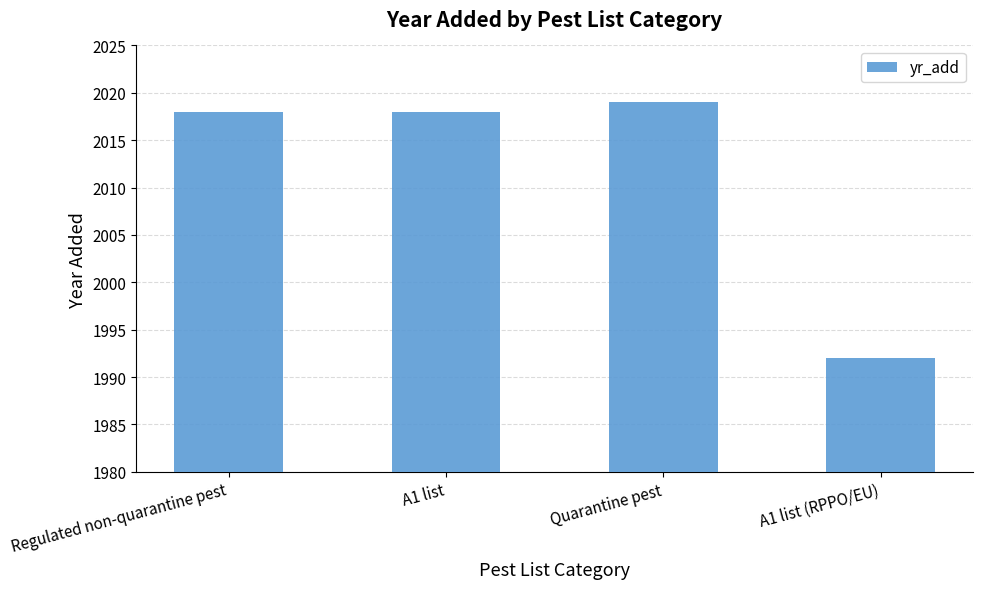

Which category has the highest value across all series?

Quarantine pest